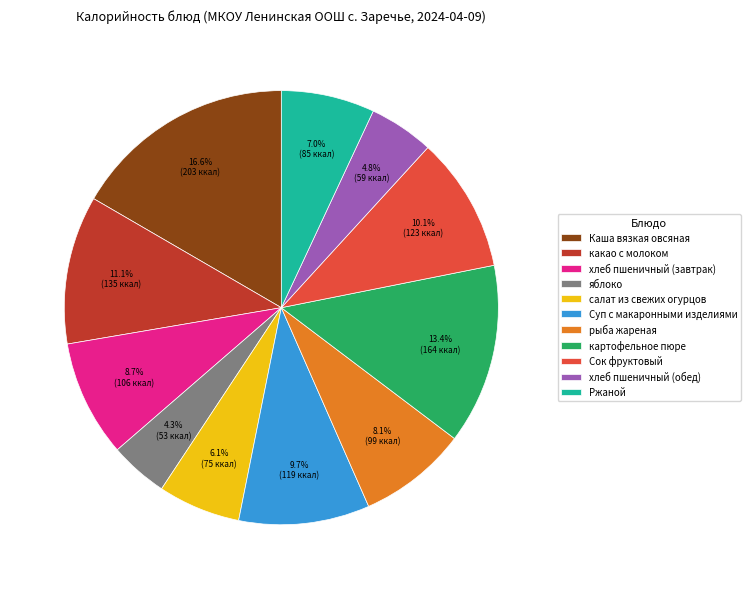

To the nearest percent, what is the difference between the largest and smallest slice percentages?

12%